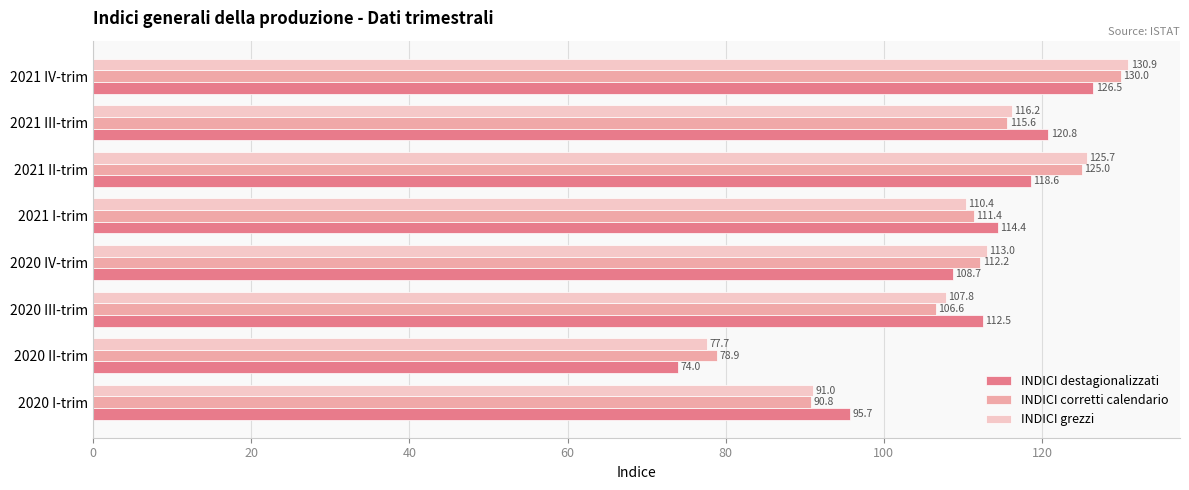

What is the sum of all INDICI grezzi values?

872.7